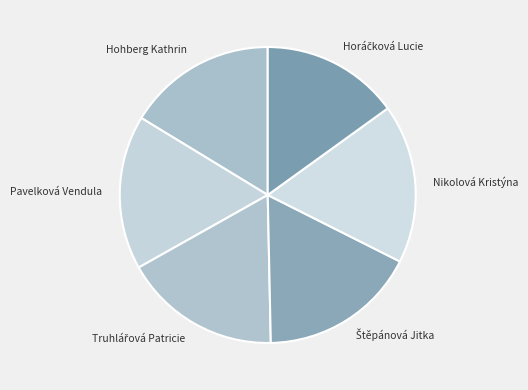

Between Nikolová Kristýna and Hohberg Kathrin, which is larger?

Nikolová Kristýna